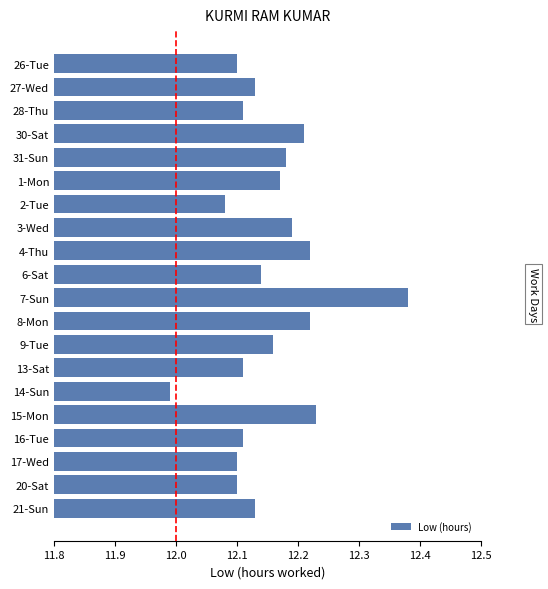

How many values are below 12?

1